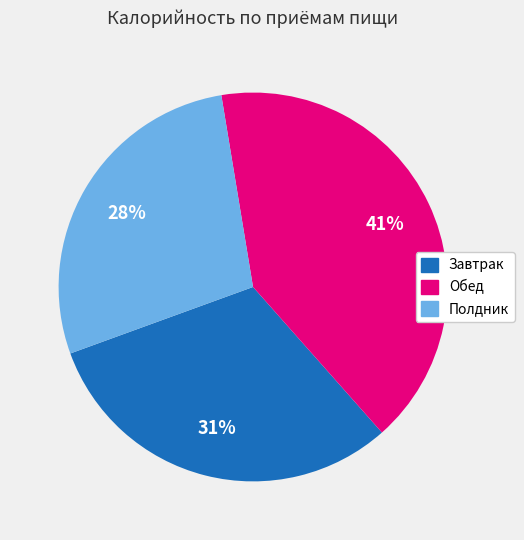

How many slices are in this pie chart?

3